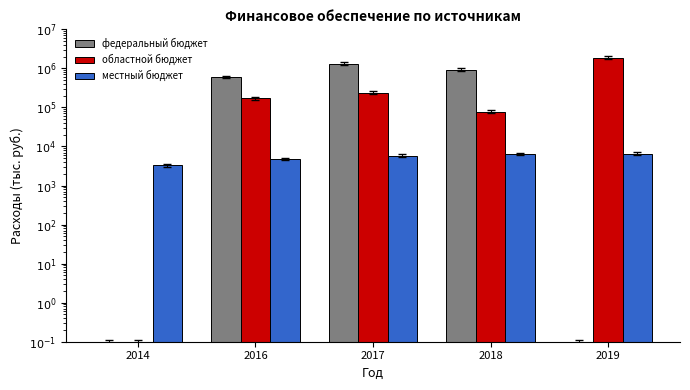

Where is областной бюджет nearest to the value 934308?

2017